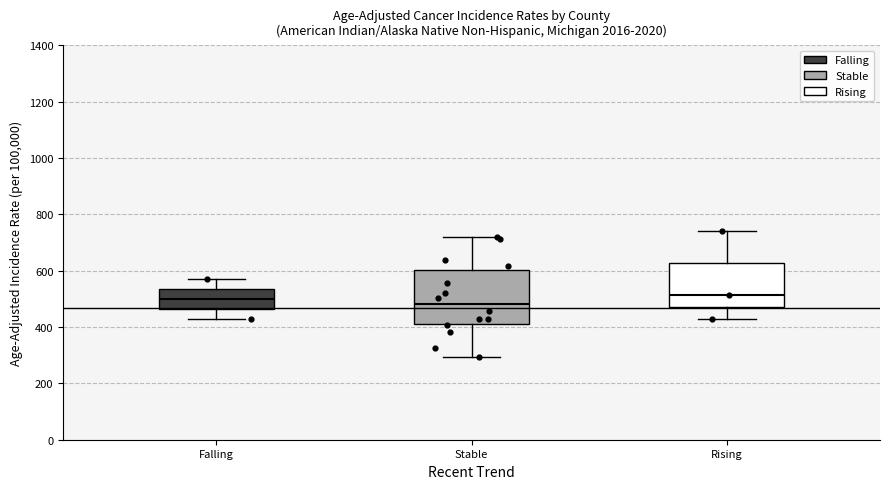

Which box is the tallest, from its lower edge to its upper edge?

Stable